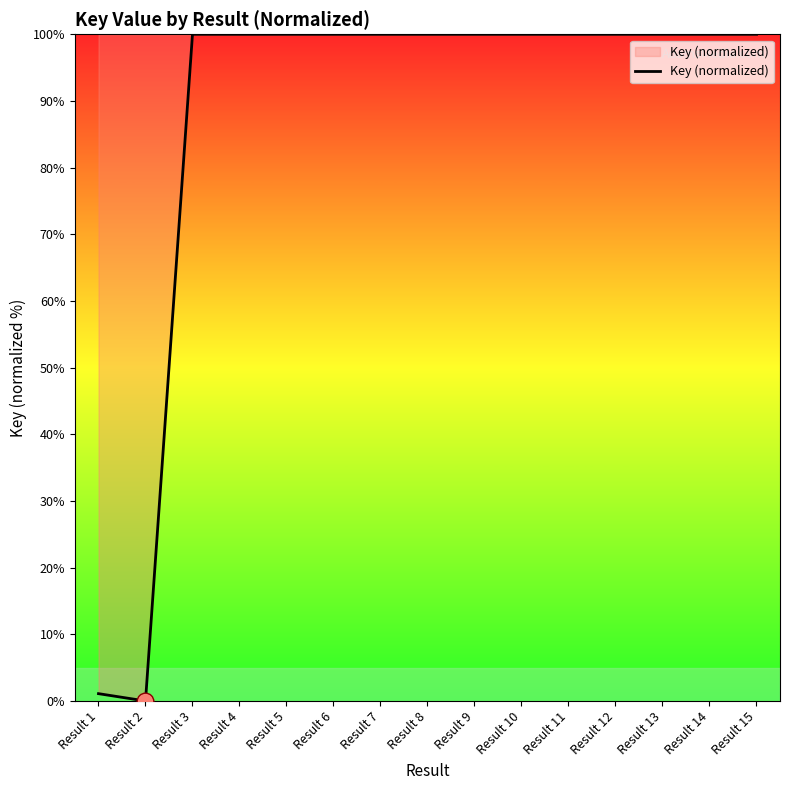

The value at Result 10 is 44.1. True or false?

False